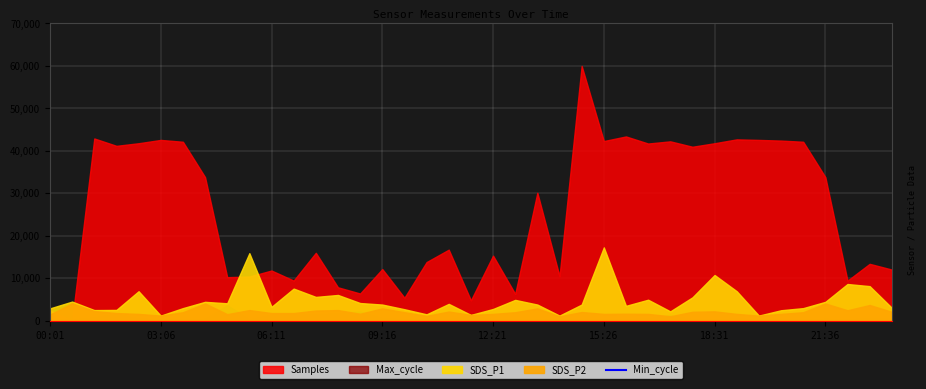

What position from the right is 29?

10